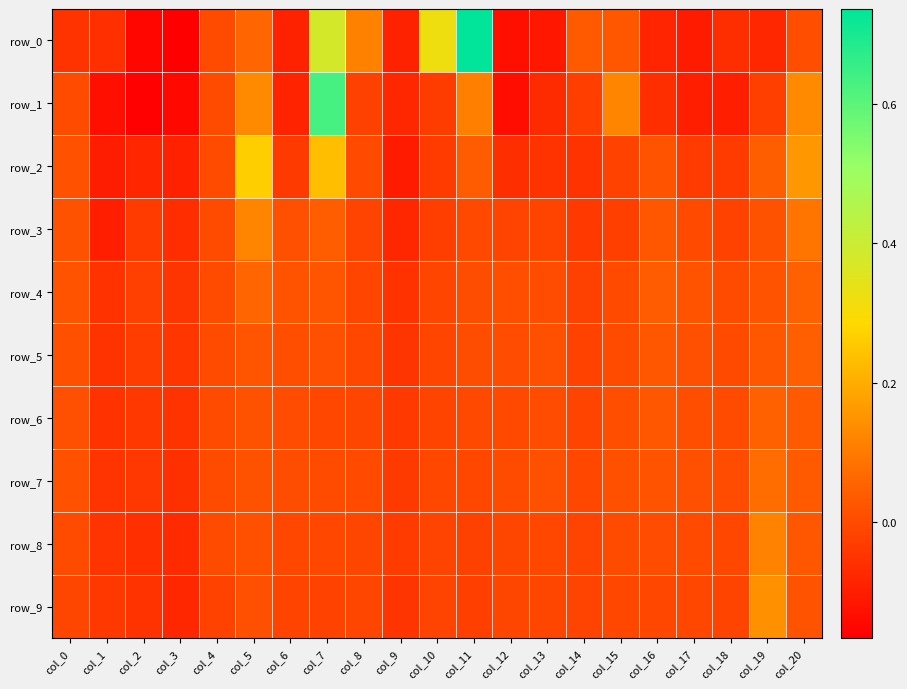

True or false: row_8 has a value of 0.1 at col_19.

True